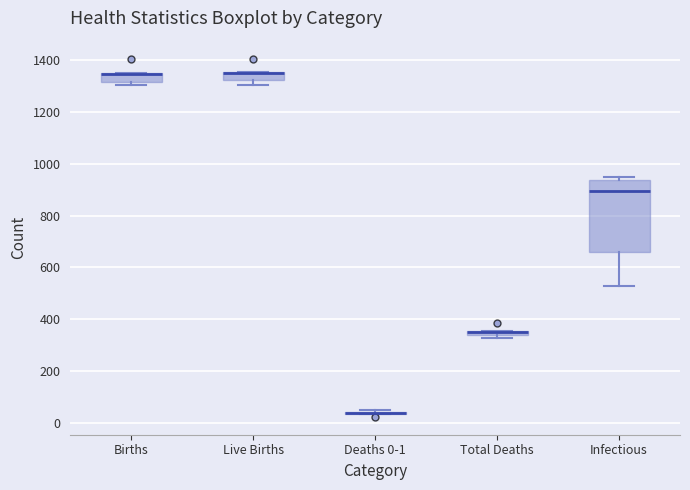

Which box is the tallest, from its lower edge to its upper edge?

Infectious